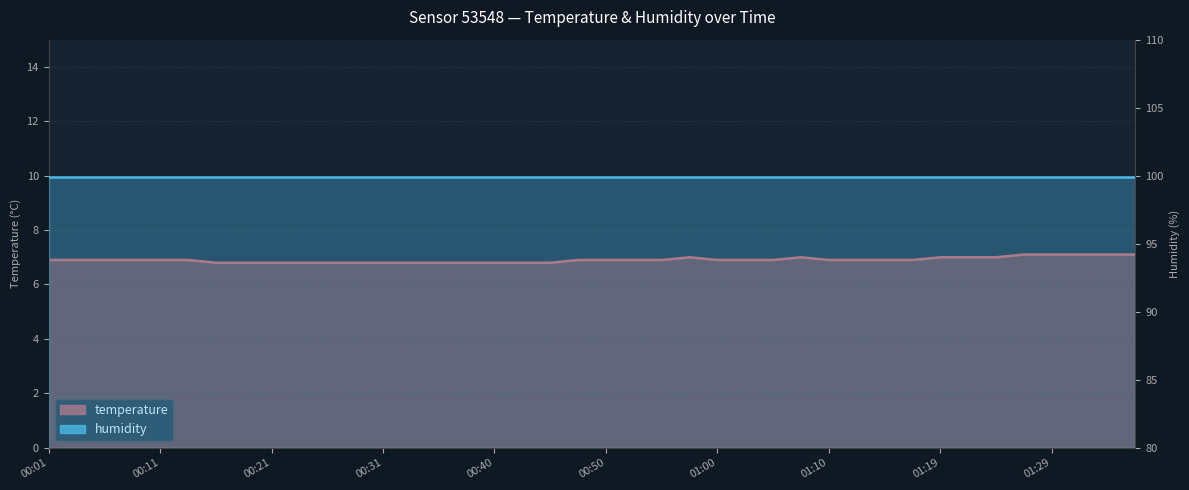

What position from the left is 01:00?

25